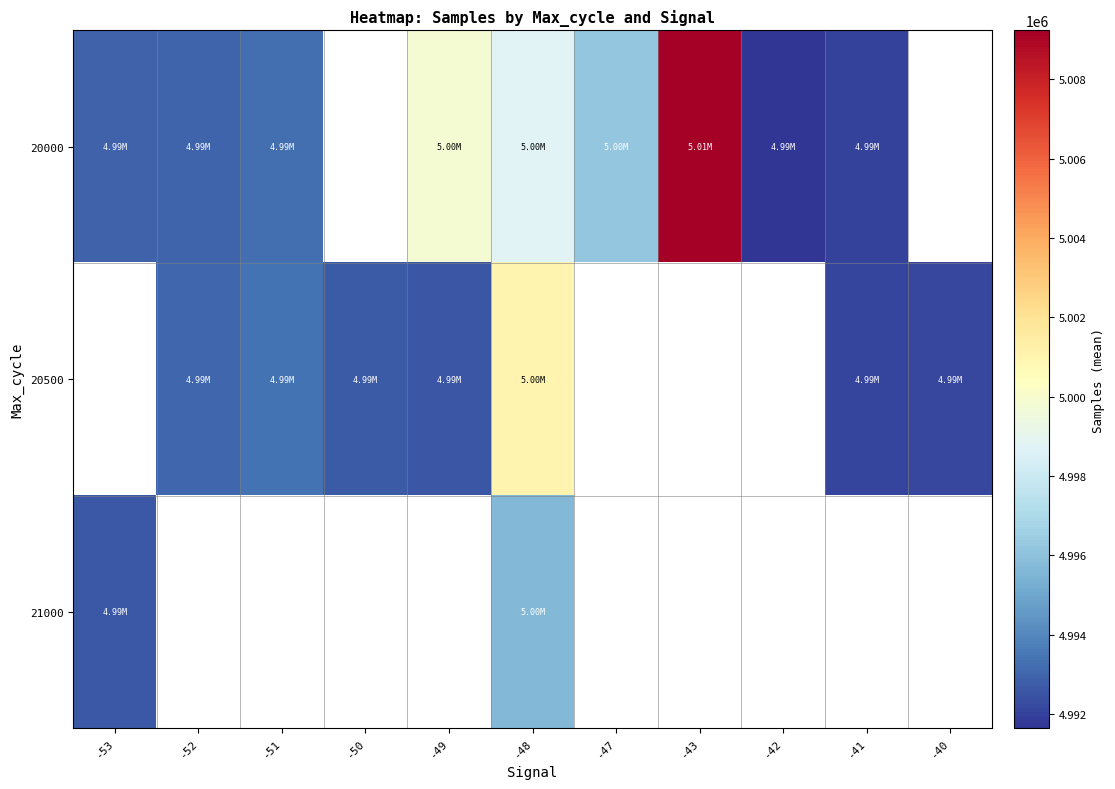

At how many categories does at least one series exceed 4996711?

3